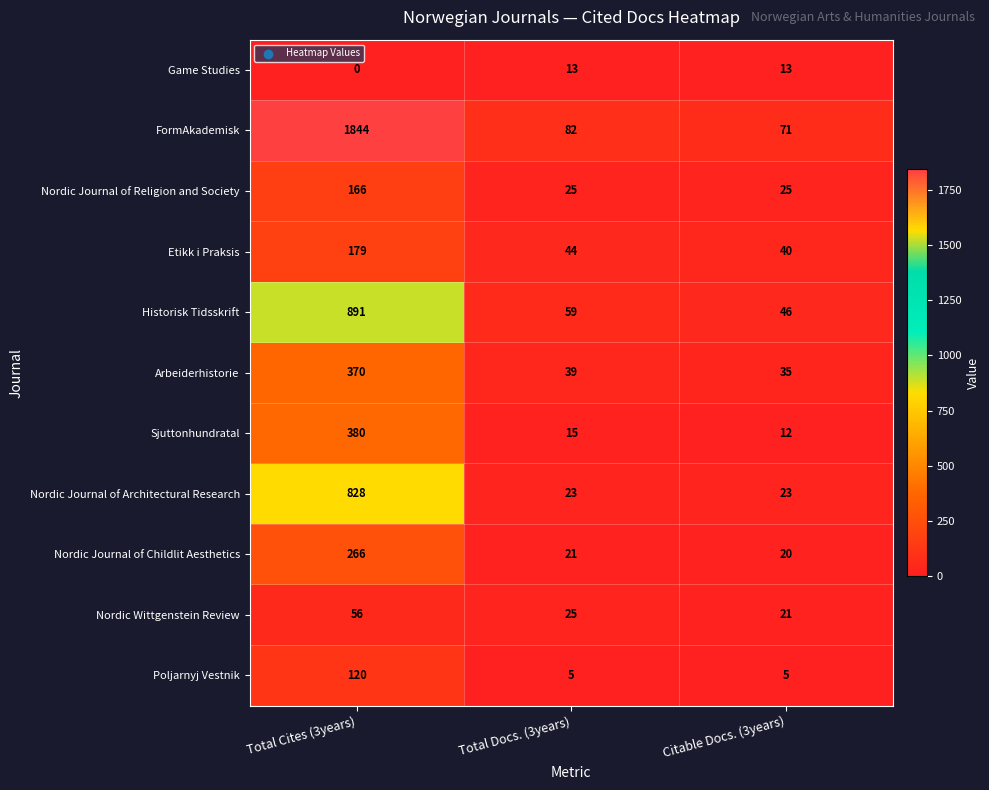

Is it true that Nordic Wittgenstein Review equals 56 at Total Cites (3years)?

True